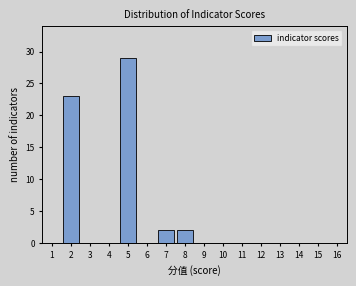

Reading left to right, transcribe all the data shown in this chart.

1=0	2=23	3=0	4=0	5=29	6=0	7=2	8=2	9=0	10=0	11=0	12=0	13=0	14=0	15=0	16=0